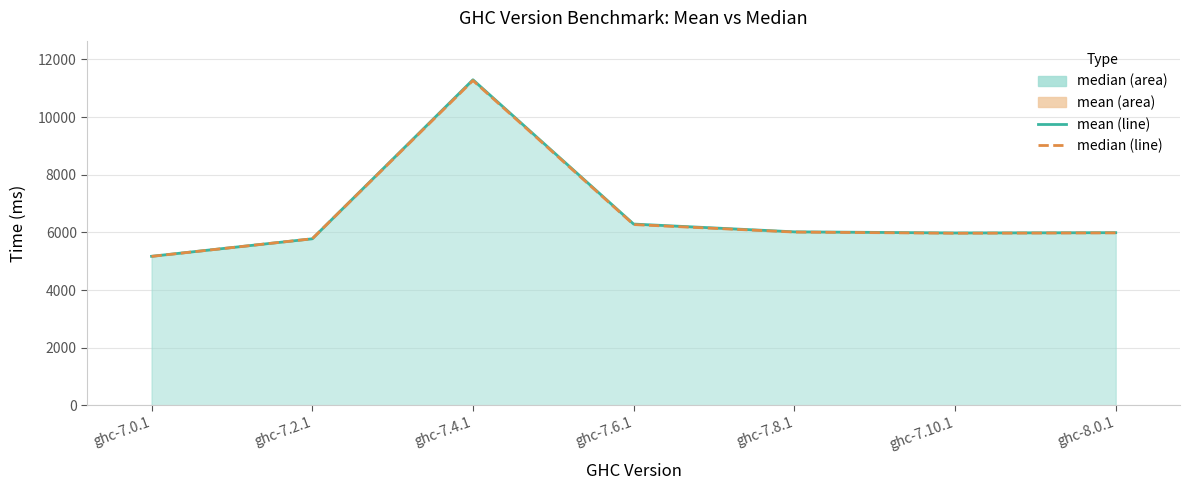

What is the difference between the highest and lowest values at ghc-7.6.1?

17.5